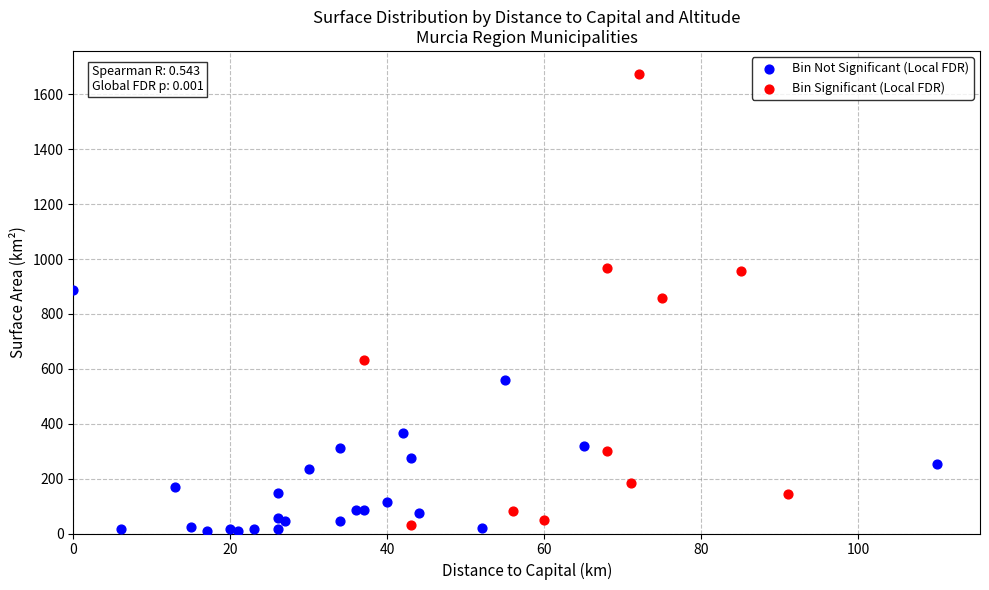

What are all the series names shown in the legend?

Bin Not Significant (Local FDR), Bin Significant (Local FDR)